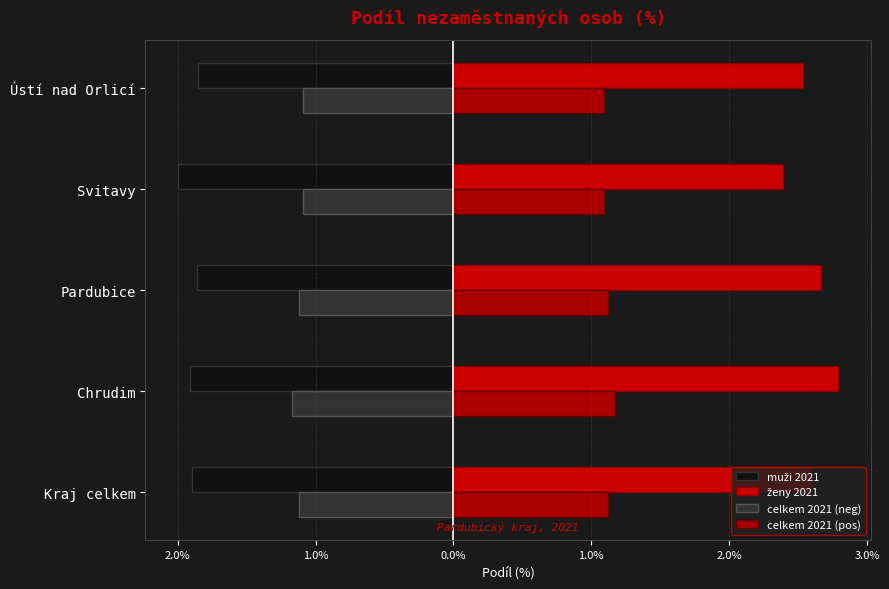

What is the sum of all muži 2021 values?

-9.5